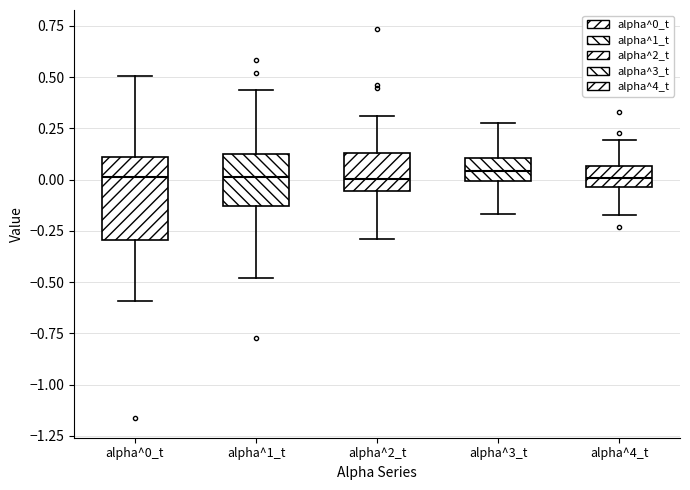

Reading left to right, read every box against the y-axis: the position of its median line, the range the box covers, and the ends of its whiskers. The values are not printed on the chart, so give them approximately, as read against the axis.

alpha^0_t: median 0.00, box -0.30 to 0.10, whiskers -0.60 to 0.50
alpha^1_t: median 0.00, box -0.15 to 0.15, whiskers -0.50 to 0.45
alpha^2_t: median 0.00, box -0.05 to 0.15, whiskers -0.30 to 0.30
alpha^3_t: median 0.05, box 0.00 to 0.10, whiskers -0.15 to 0.30
alpha^4_t: median 0.00, box -0.05 to 0.05, whiskers -0.15 to 0.20